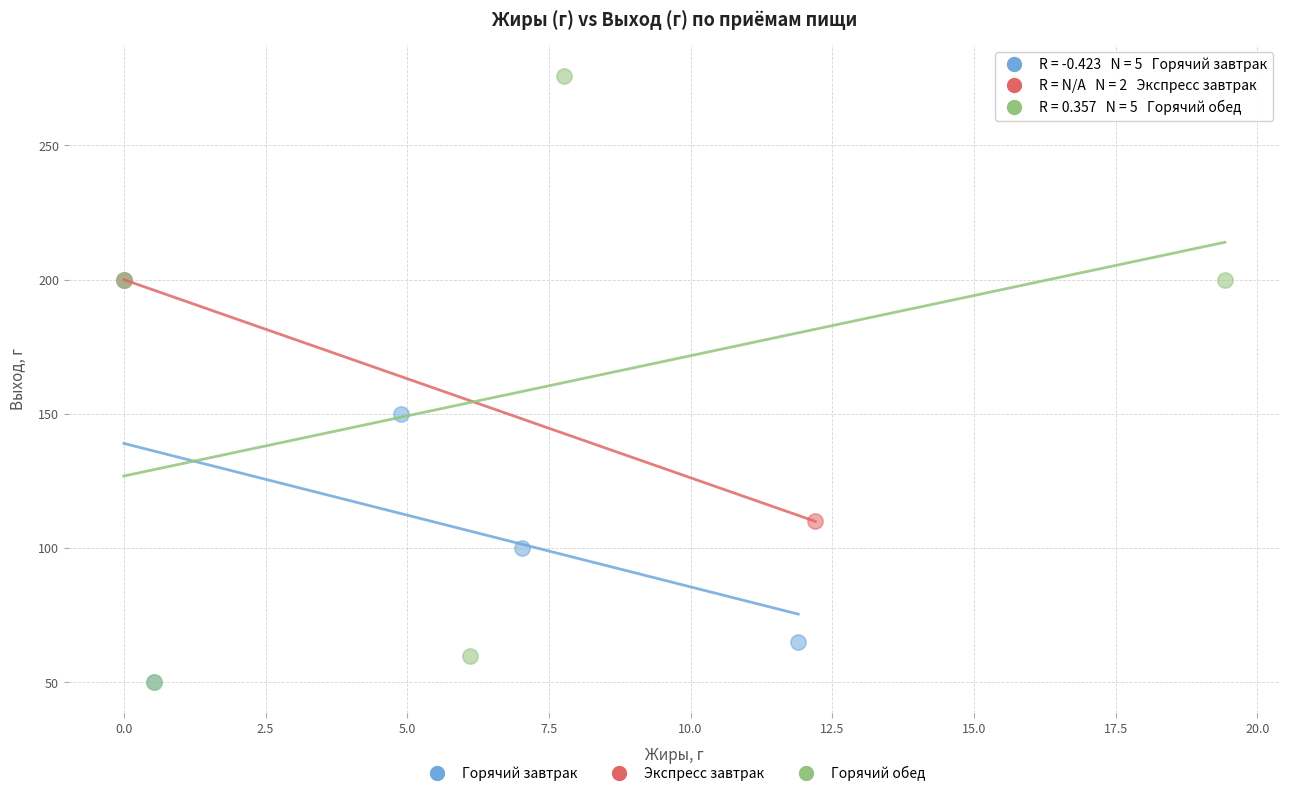

What are all the series names shown in the legend?

Горячий завтрак, Экспресс завтрак, Горячий обед